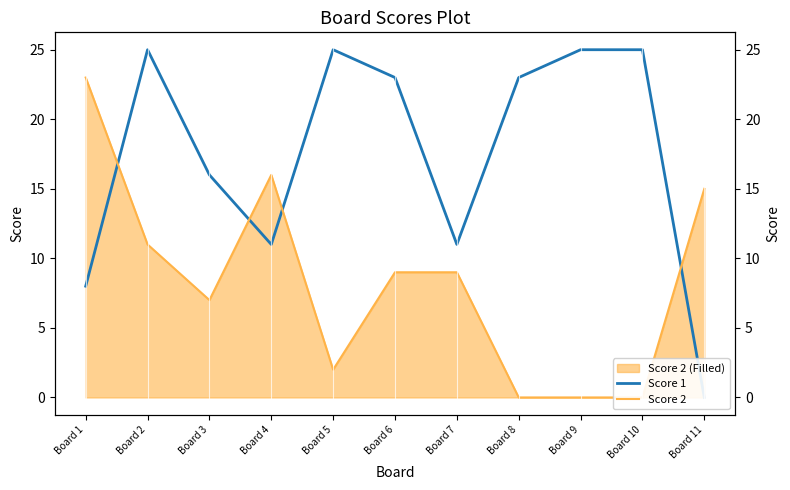

What is the average value of the Score 2 series?

8